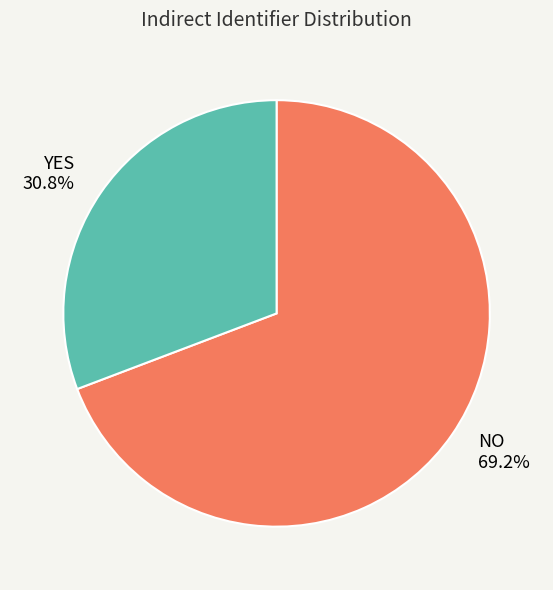

What percentage do NO and YES together represent?

100.0%